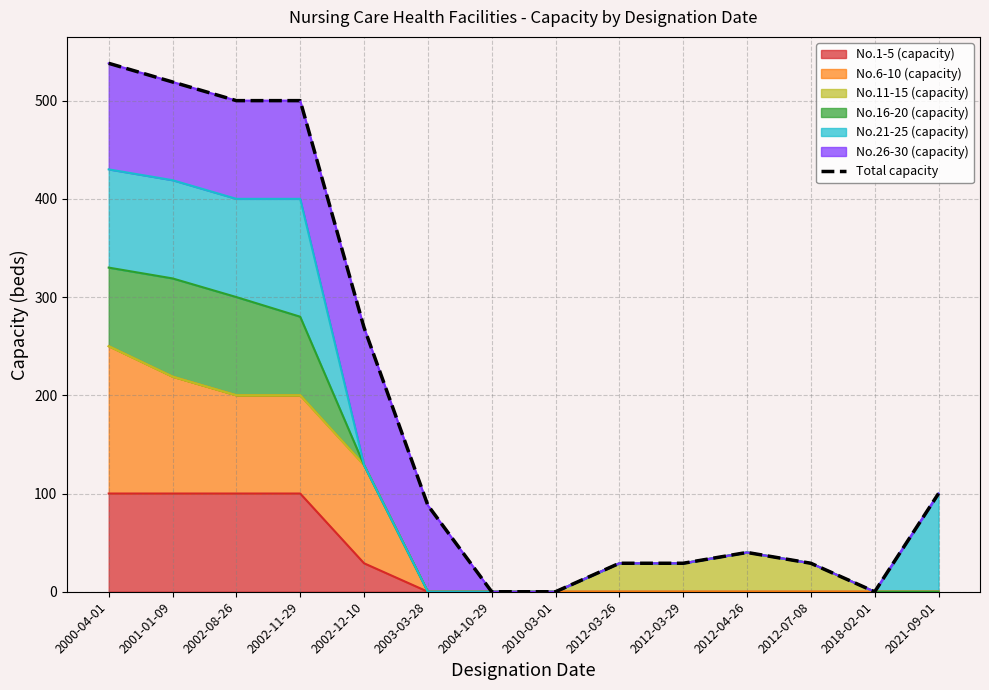

Count the number of values greater than 88.

6